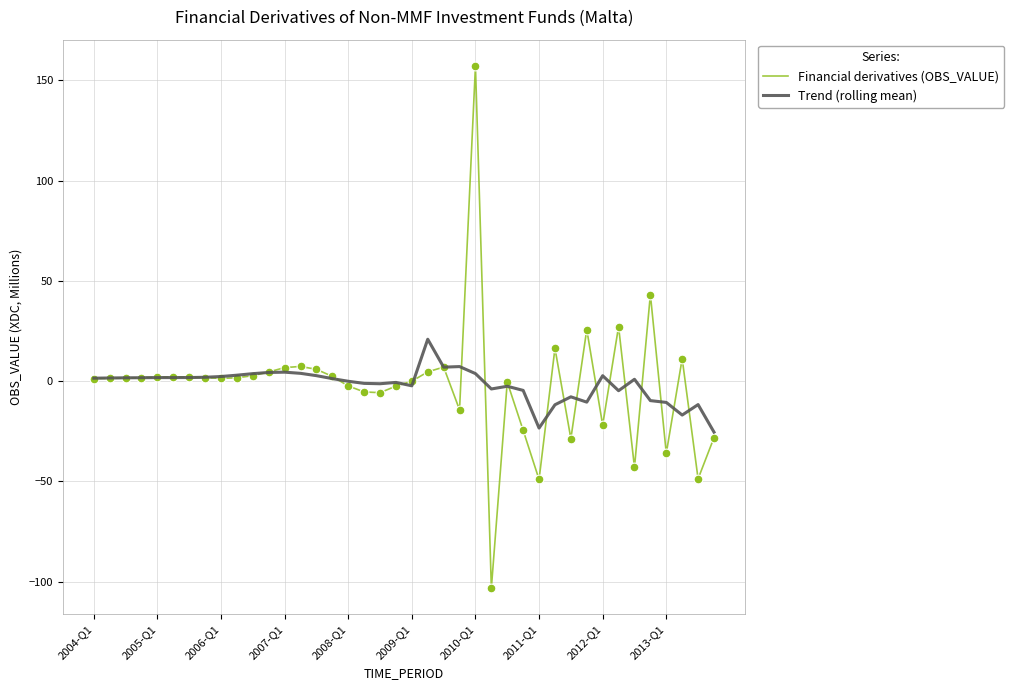

Which series has the widest spread of values?

Financial derivatives (OBS_VALUE)